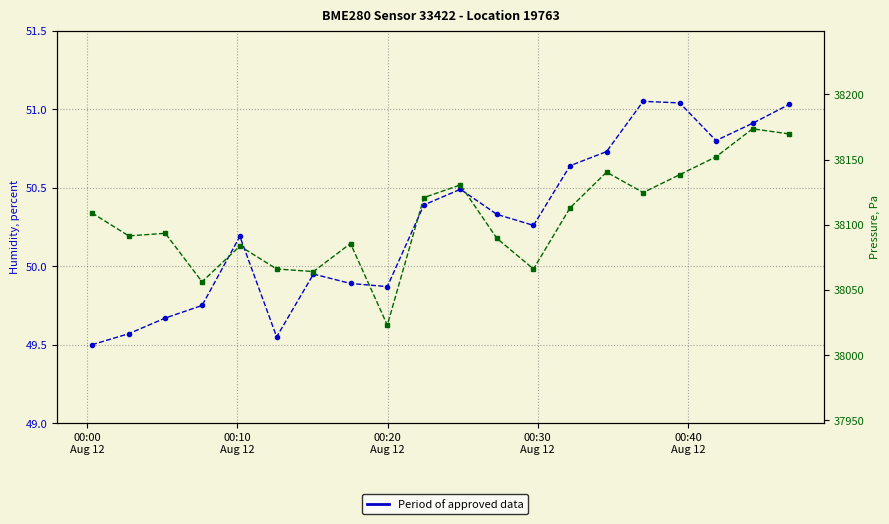

True or false: humidity and pressure intersect in this chart.

False